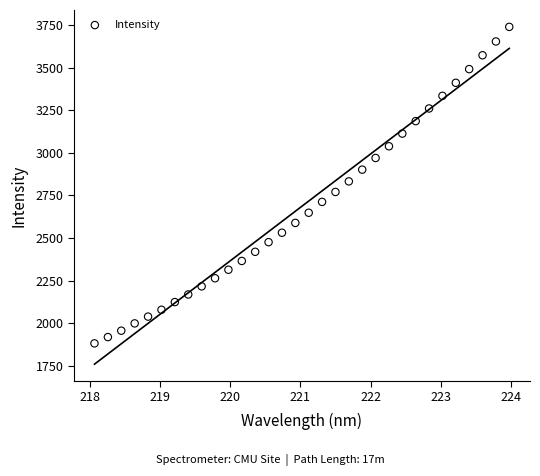

What is the range of X values (max minus min)?

5.9